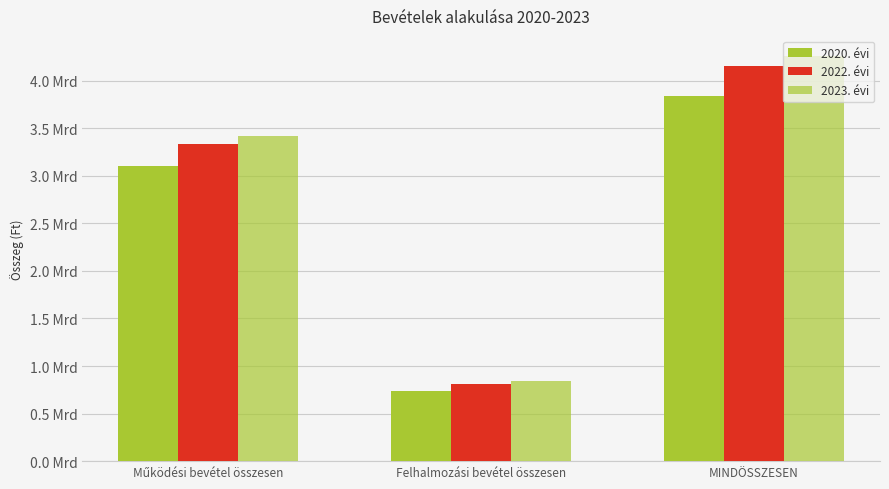

What position from the left is Működési bevétel összesen?

1